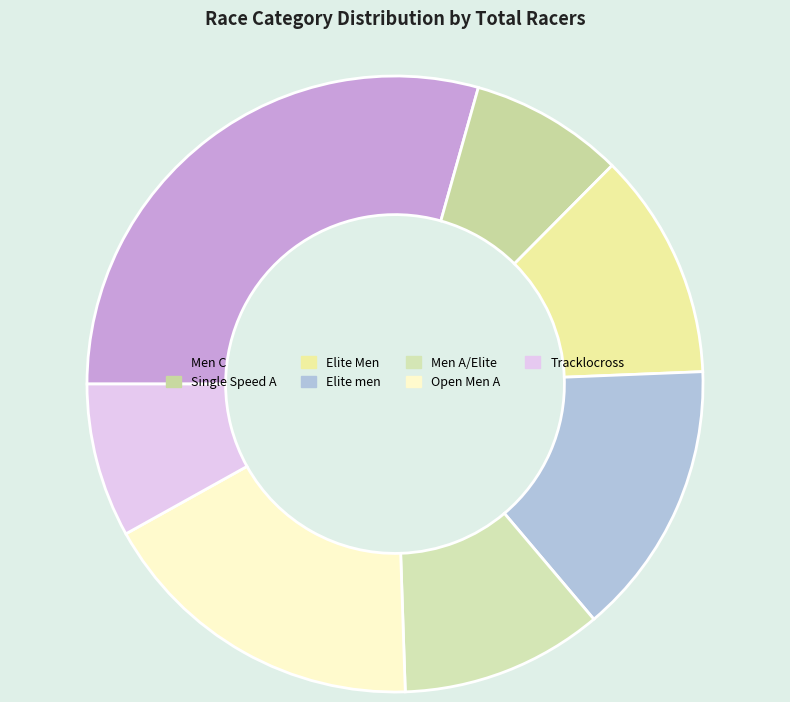

How many segments does this pie chart have?

7